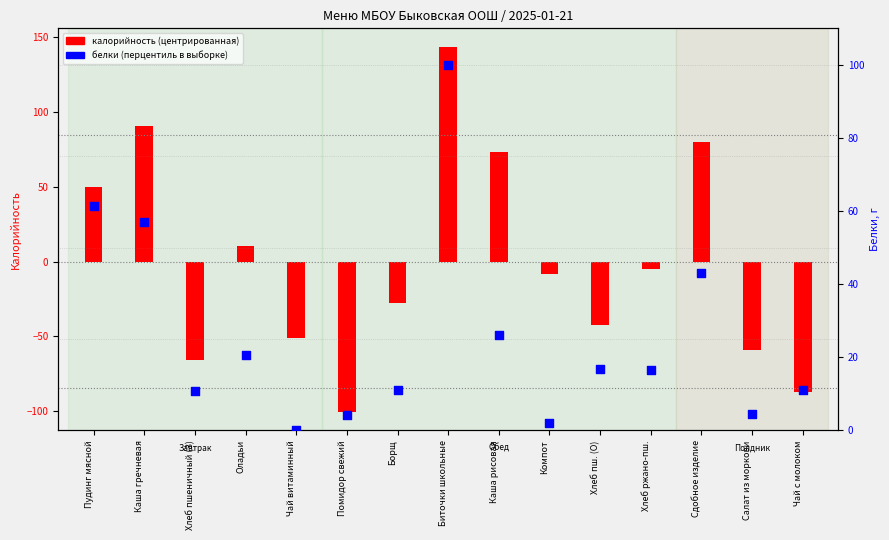

Approximately how many times larger is the value at Пудинг мясной compared to Биточки школьные?

0.6